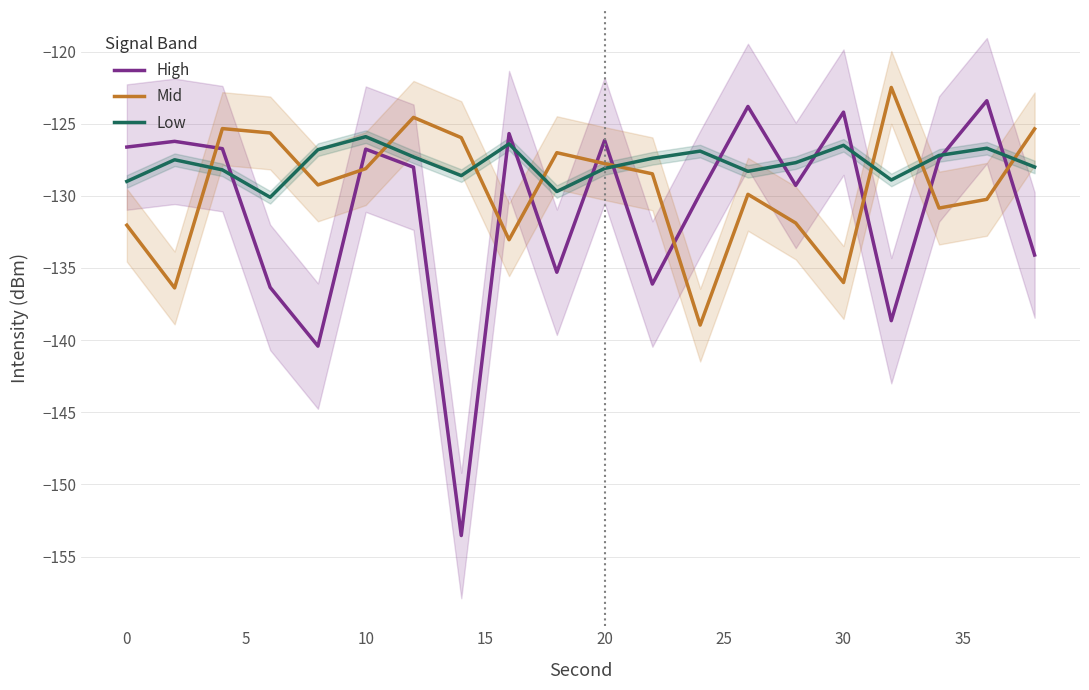

Which series has the largest total across all categories?

Low